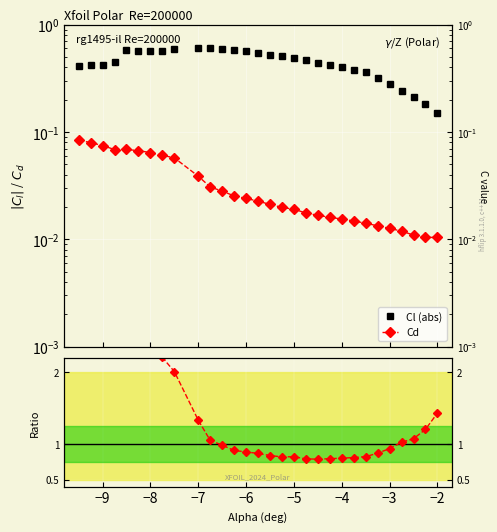

The Ratio Cd/|Cl| series shows 1.6 at 26. True or false?

False